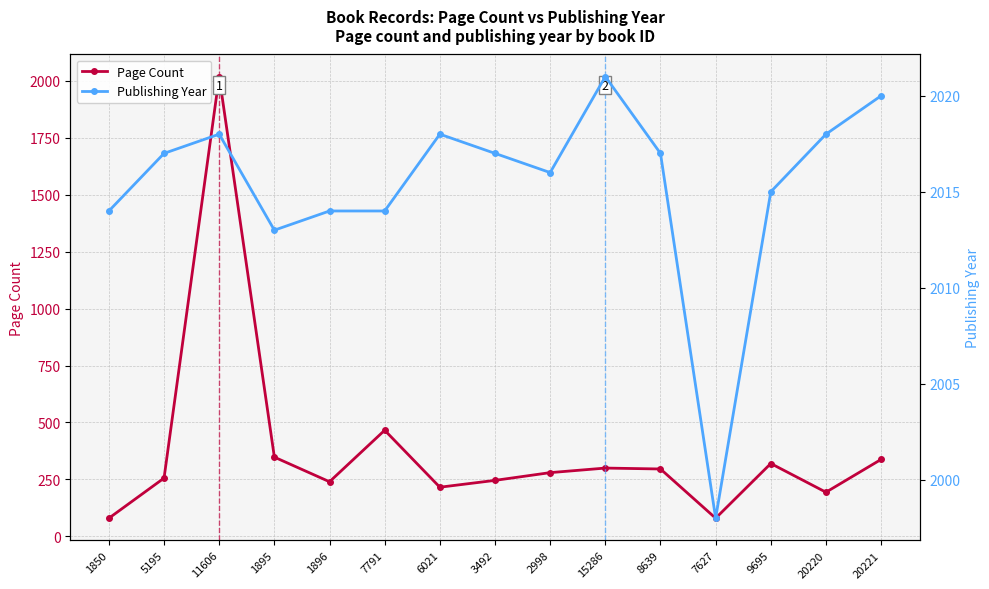

True or false: Page Count and Publishing Year intersect in this chart.

False